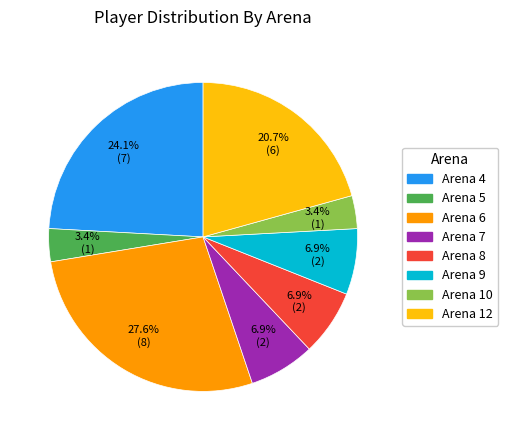

What percentage is the Arena 6 slice, to the nearest percent?

28%